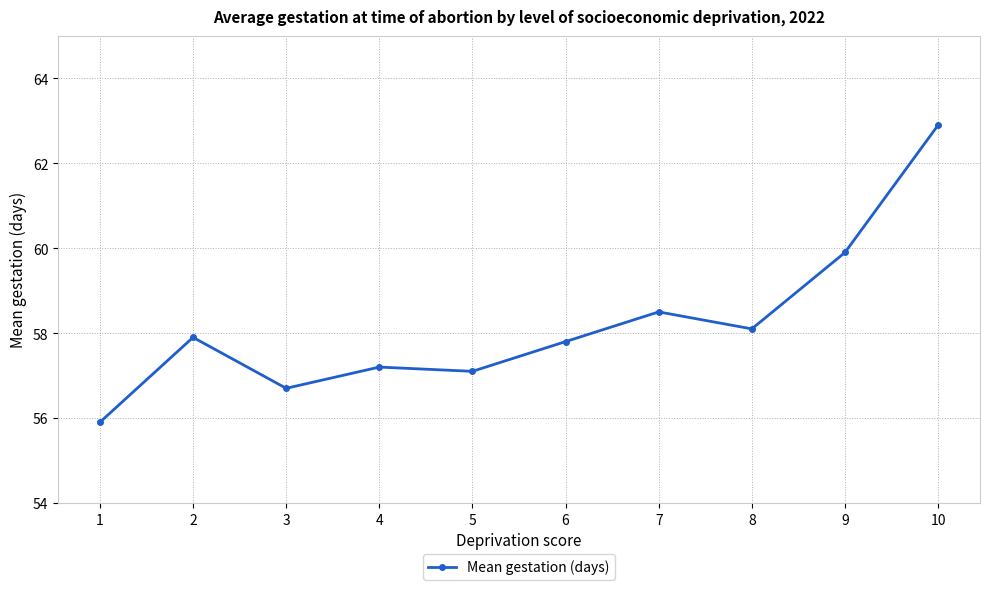

At which category does the chart reach its peak across all series?

10